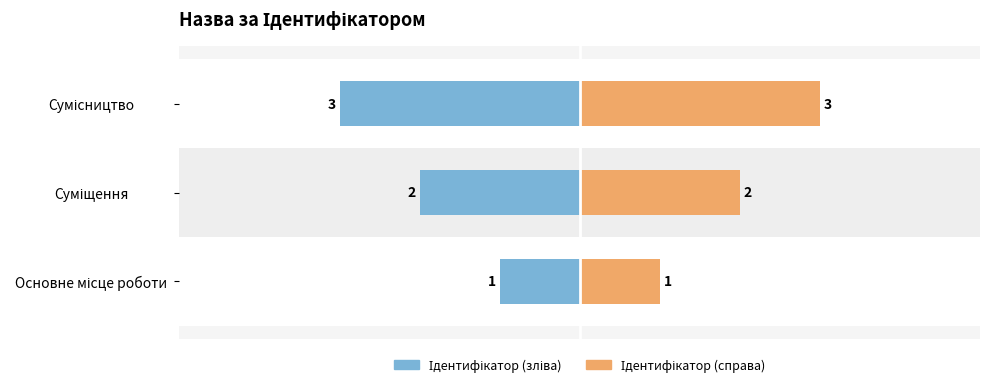

What are all the series names shown in the legend?

Ідентифікатор (left), Ідентифікатор (right)